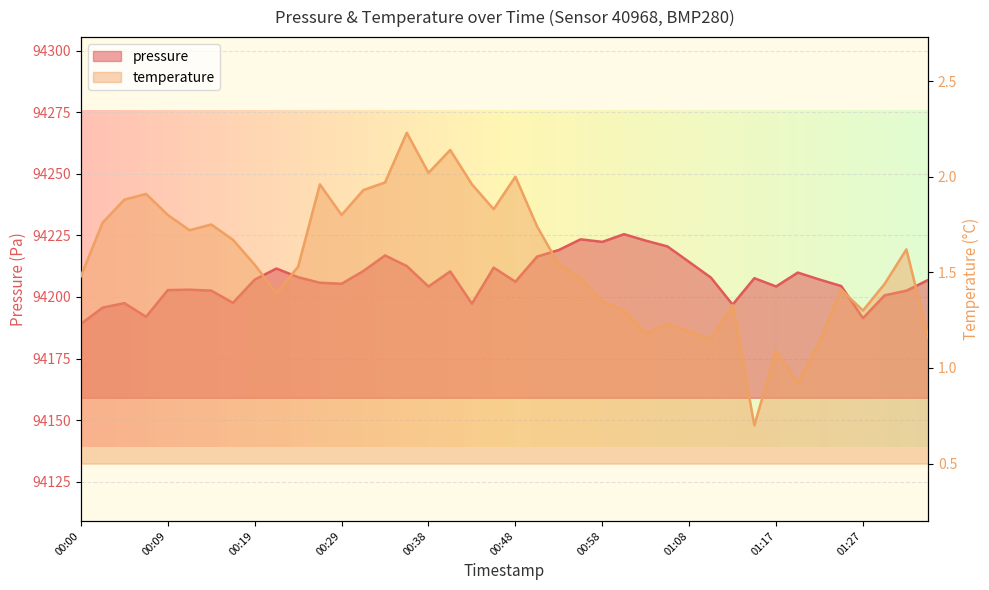

True or false: pressure has a value of 94211.6 at 00:21.

True